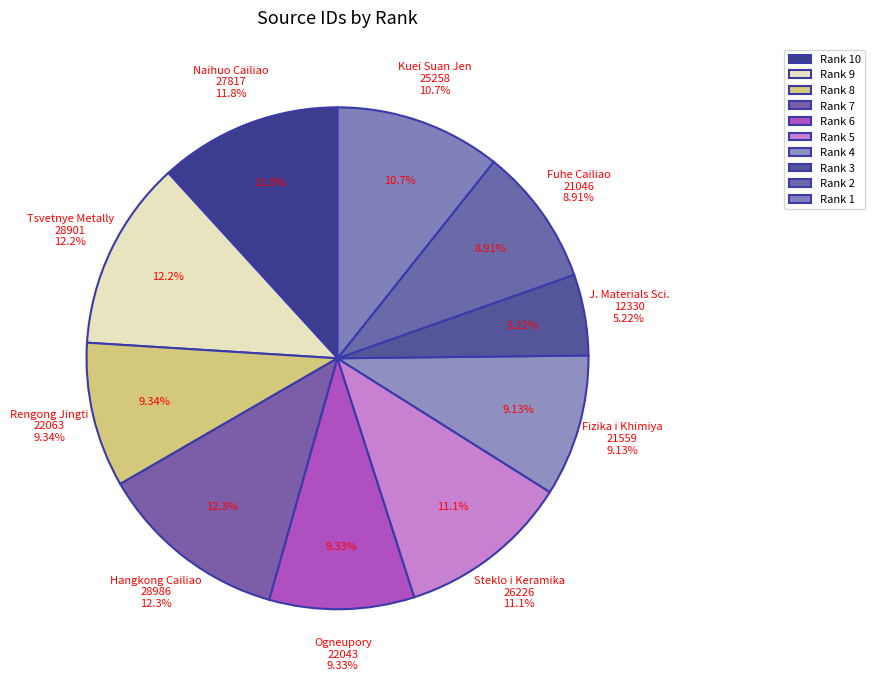

To the nearest percent, what is the combined percentage of 1 and 8?

20%